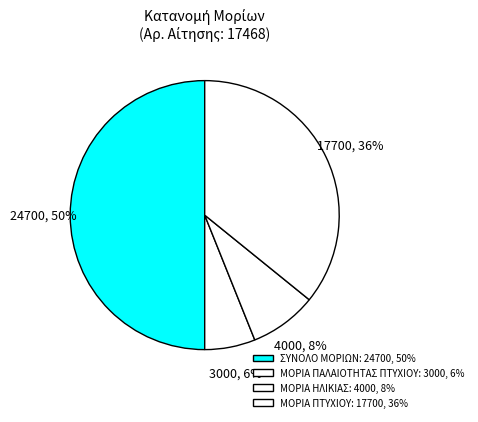

To the nearest percent, what percentage of the pie is ΣΥΝΟΛΟ ΜΟΡΙΩΝ?

50%